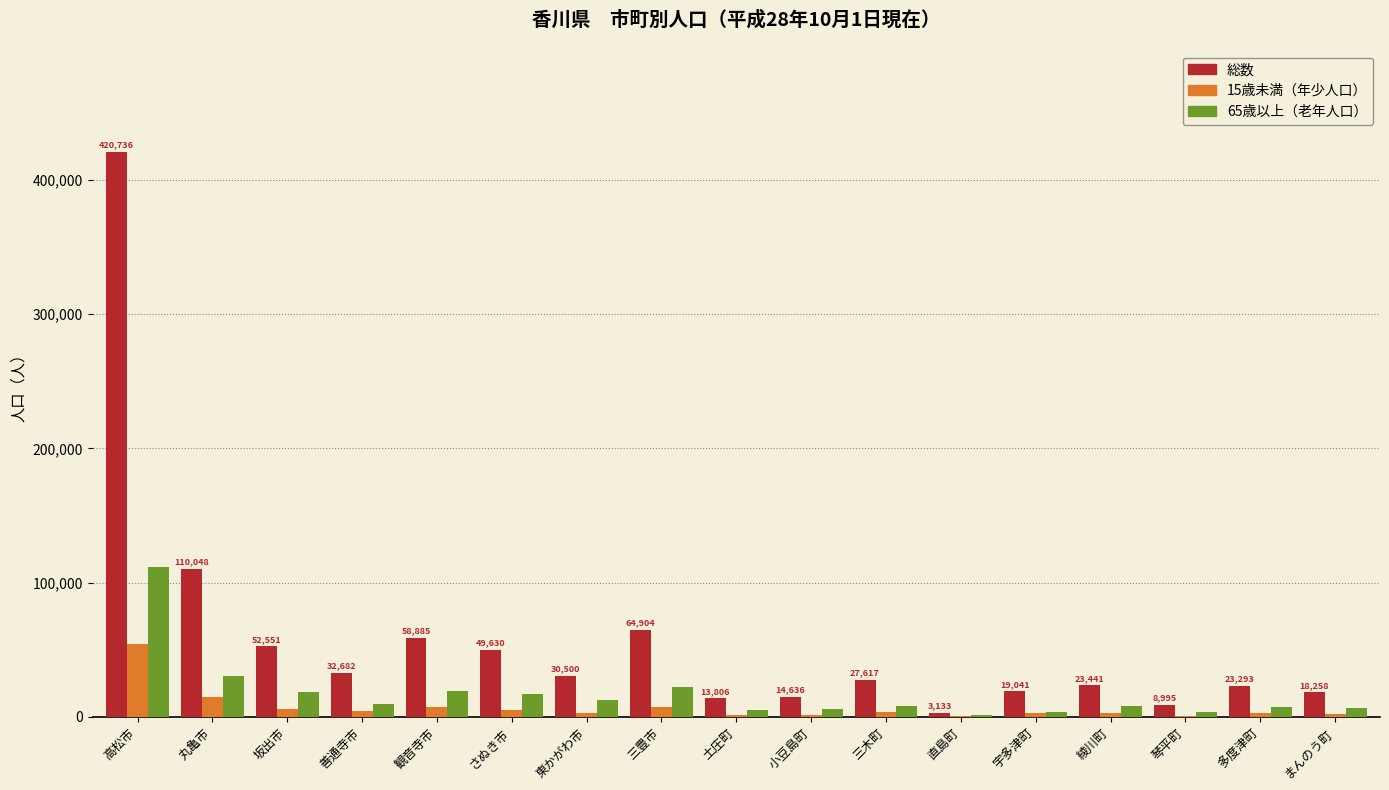

At which category does the chart reach its peak across all series?

高松市